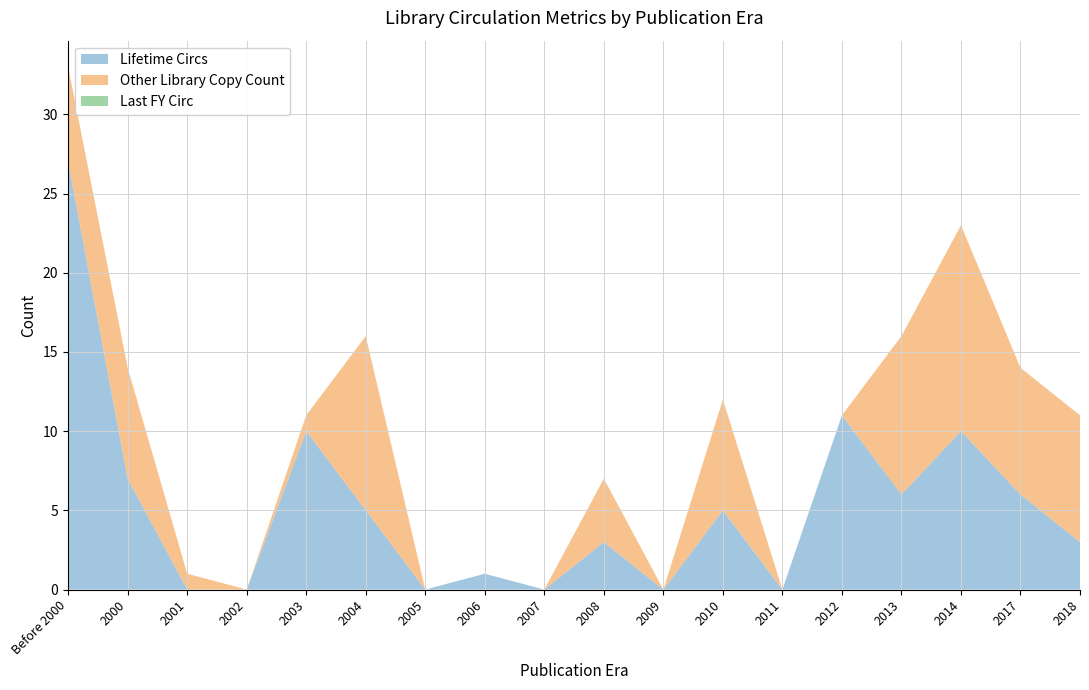

Reading left to right, extract all data points from this chart.

Lifetime Circs: Before 2000=27	2000=7	2001=0	2002=0	2003=10	2004=5	2005=0	2006=1	2007=0	2008=3	2009=0	2010=5	2011=0	2012=11	2013=6	2014=10	2017=6	2018=3
Other Library Copy Count: Before 2000=6	2000=7	2001=1	2002=0	2003=1	2004=11	2005=0	2006=0	2007=0	2008=4	2009=0	2010=7	2011=0	2012=0	2013=10	2014=13	2017=8	2018=8
Last FY Circ: Before 2000=0	2000=0	2001=0	2002=0	2003=0	2004=0	2005=0	2006=0	2007=0	2008=0	2009=0	2010=0	2011=0	2012=0	2013=0	2014=0	2017=0	2018=0